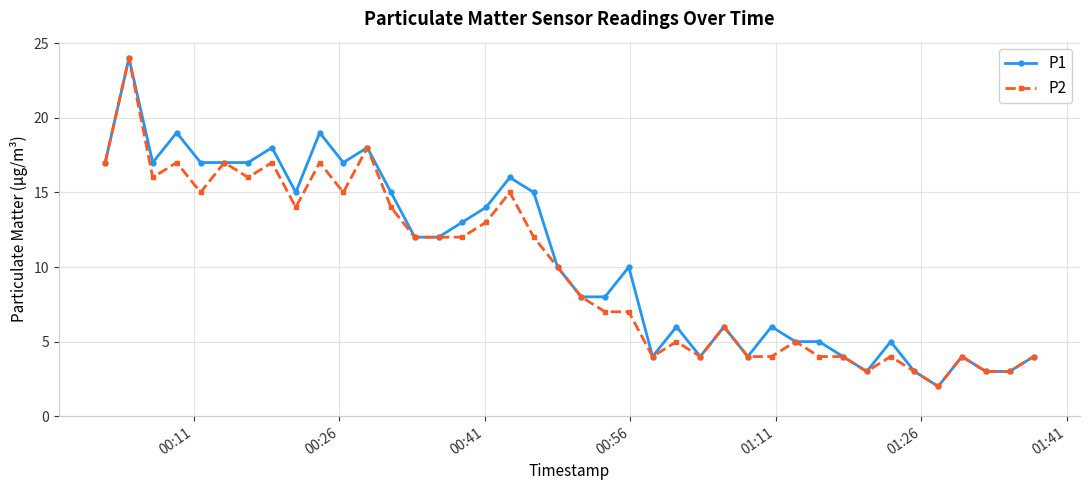

What is the value of the P1 point at the 40th from the left?

4